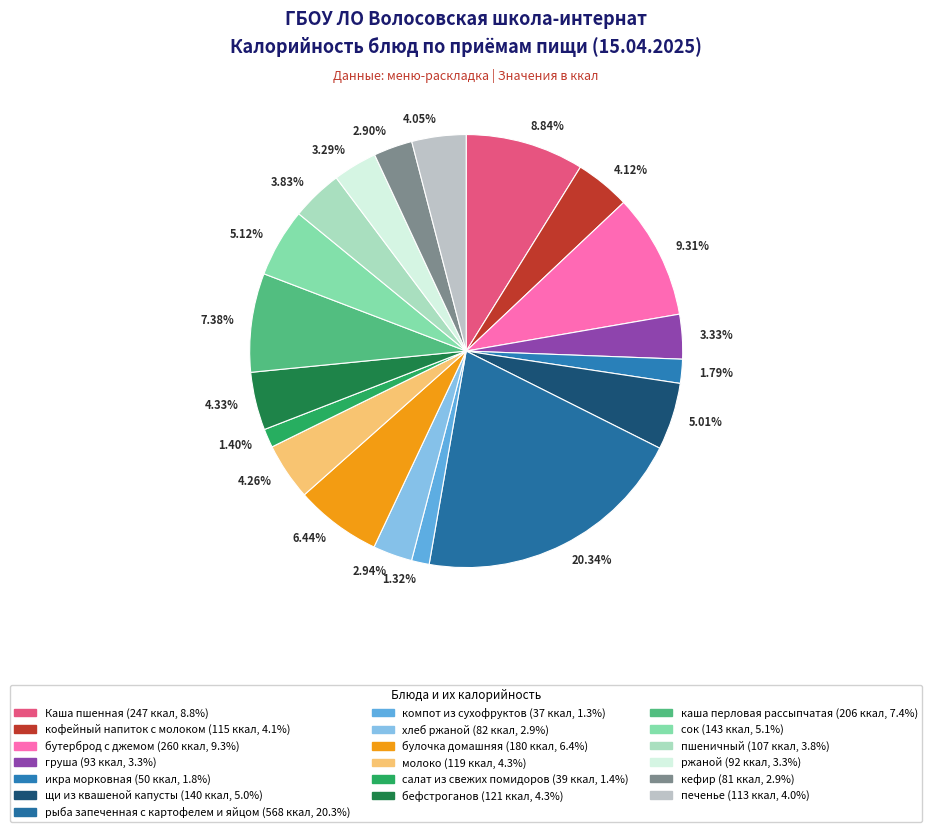

Count the number of slices in the pie.

19